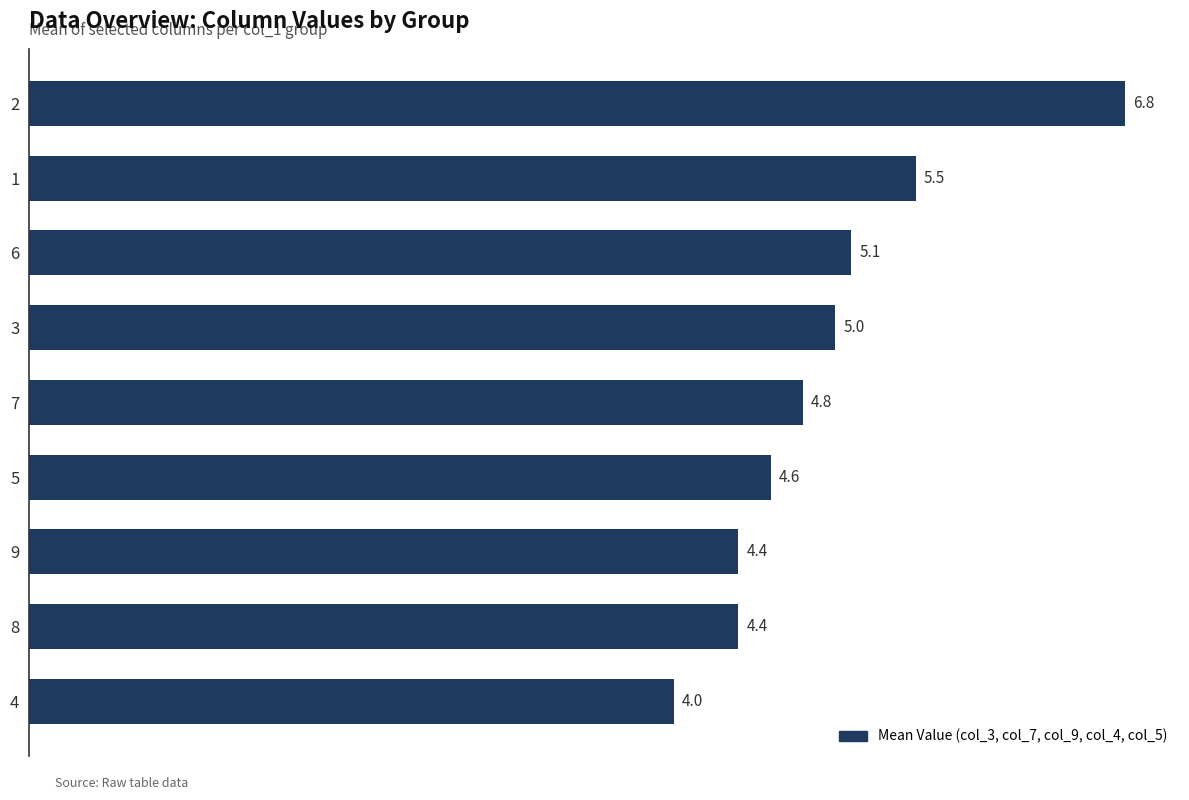

What is the greatest value displayed?

6.8